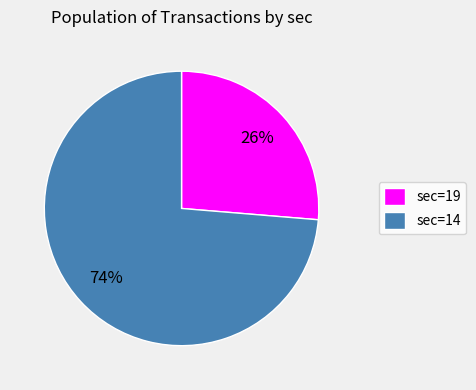

The sec=19 slice represents 37% of the pie. True or false?

False